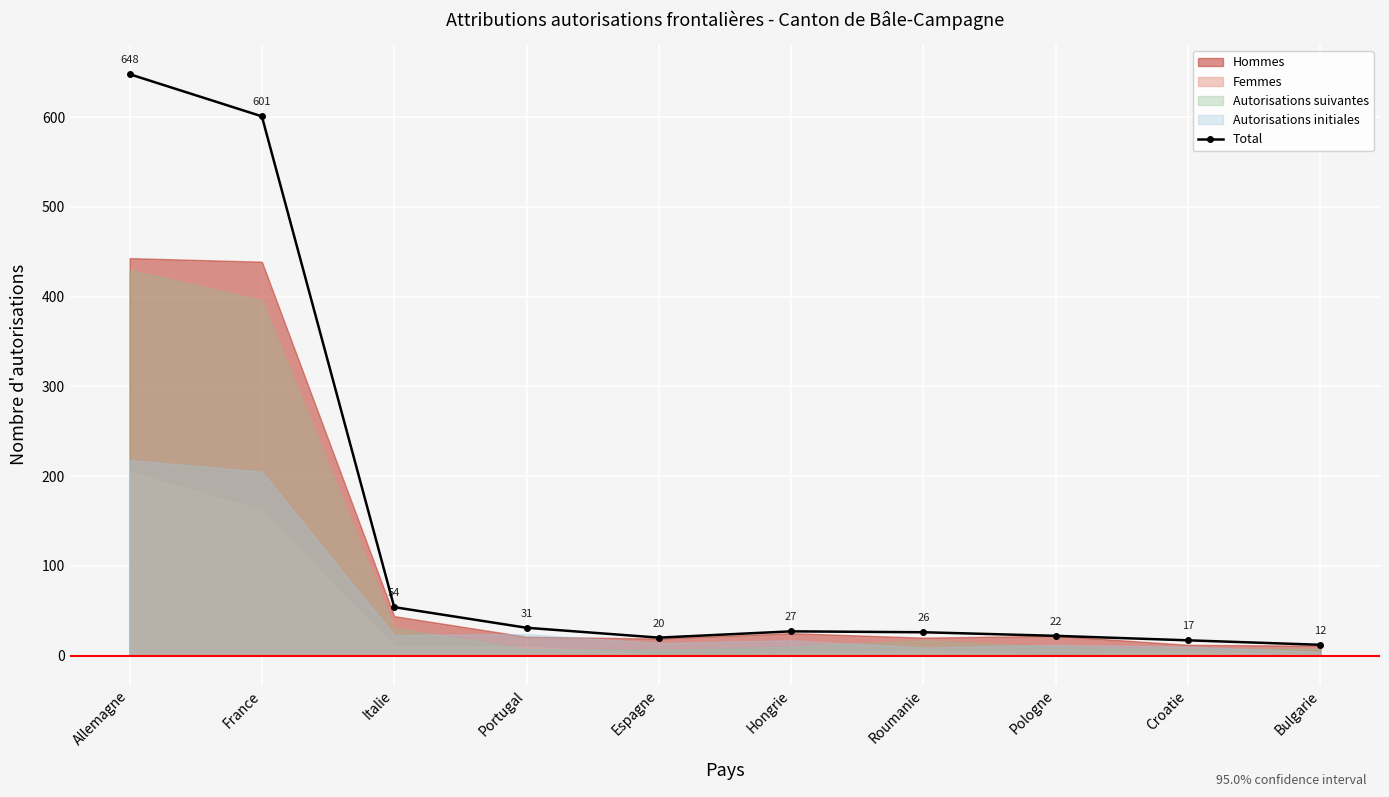

How many points are lower than both their immediate neighbors (excluding endpoints)?

1